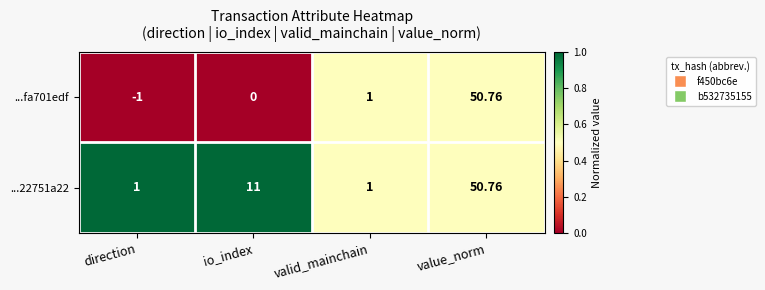

Rank the categories by ...fa701edf value from highest to lowest.

value_norm, valid_mainchain, io_index, direction